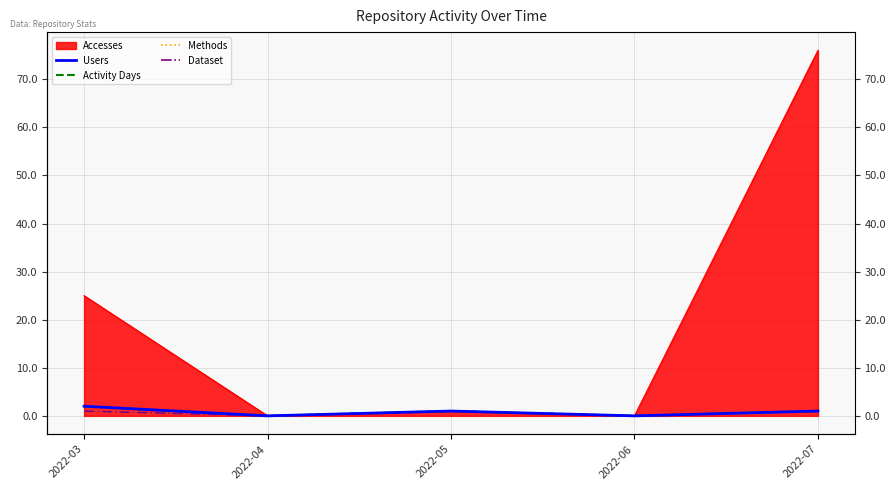

What is the difference between the Methods values at 2022-06 and 2022-03?

1